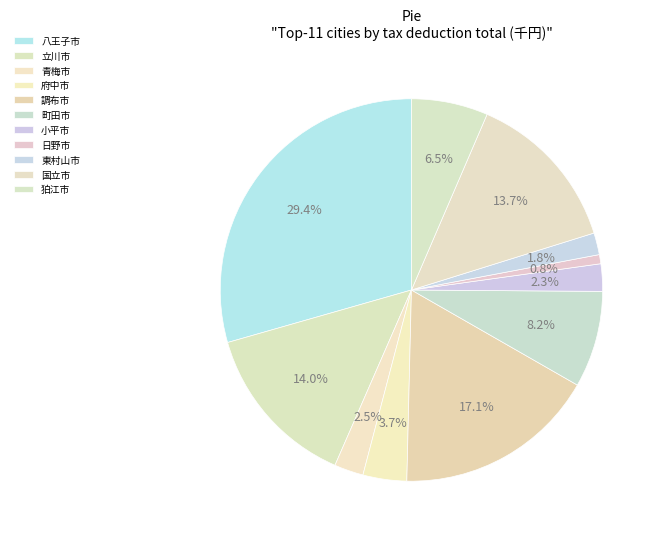

Rank the categories by value from highest to lowest.

八王子市, 調布市, 立川市, 国立市, 町田市, 狛江市, 府中市, 青梅市, 小平市, 東村山市, 日野市